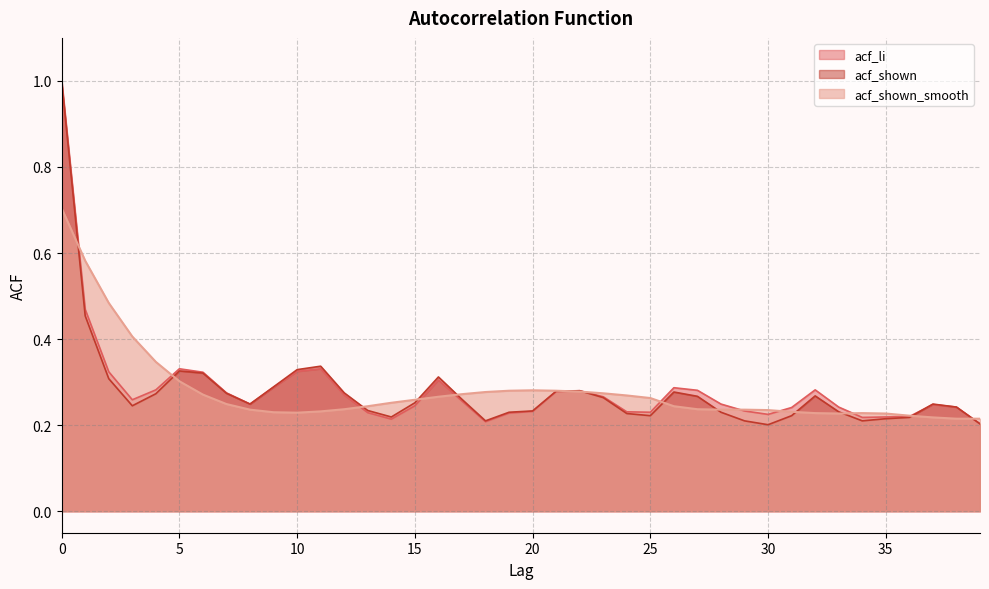

Which series has the widest spread of values?

acf_shown